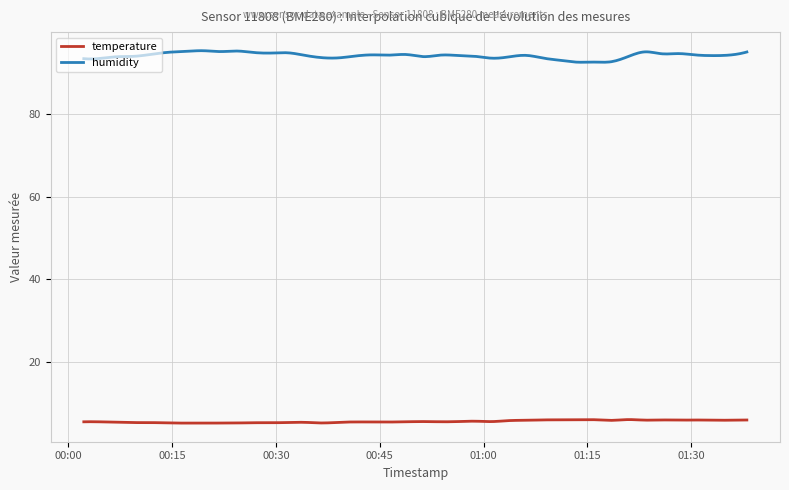

Rank the series by their maximum value, from highest to lowest.

humidity, temperature